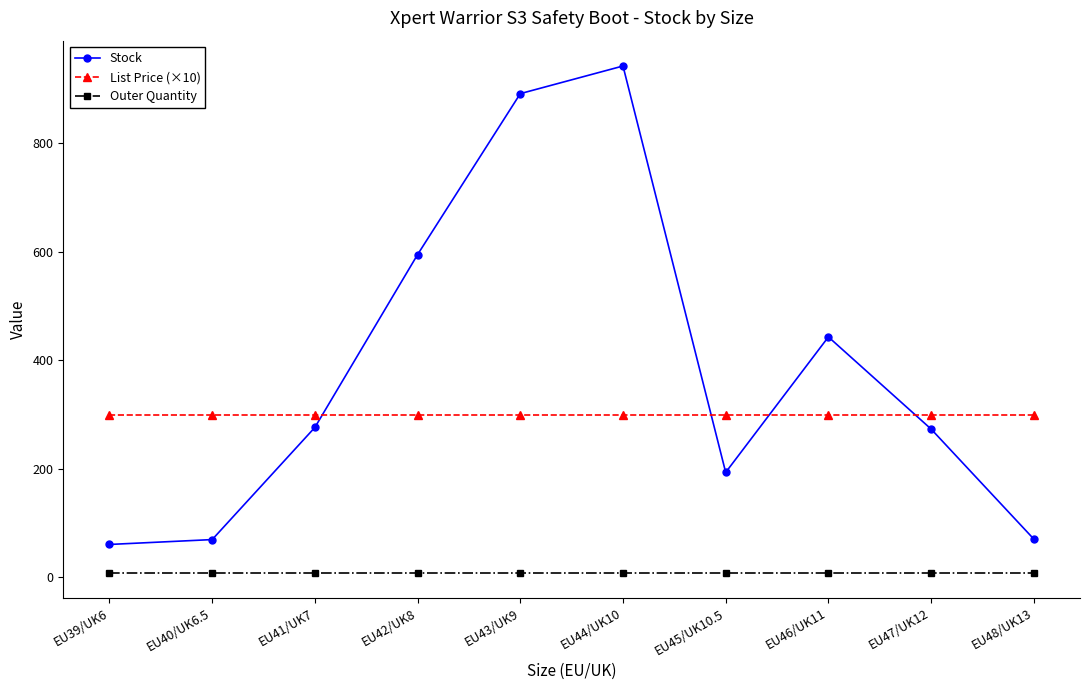

How many lines are shown in the chart?

3